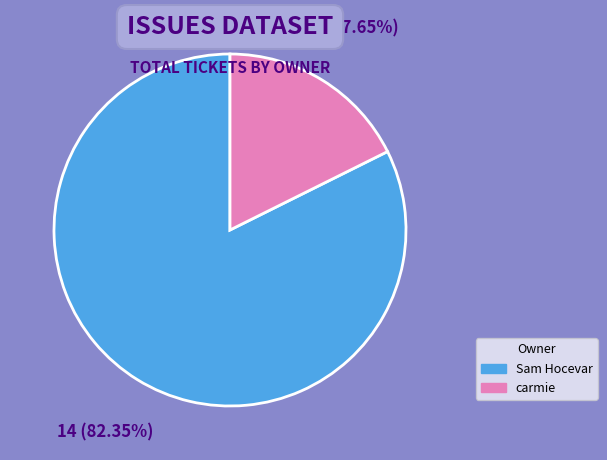

What percentage is the Sam Hocevar slice, to the nearest percent?

82%